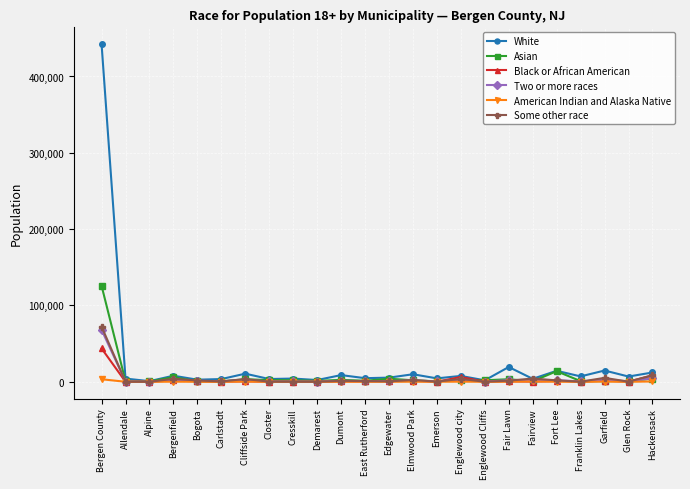

What is the label of the 2nd point from the left?

Allendale